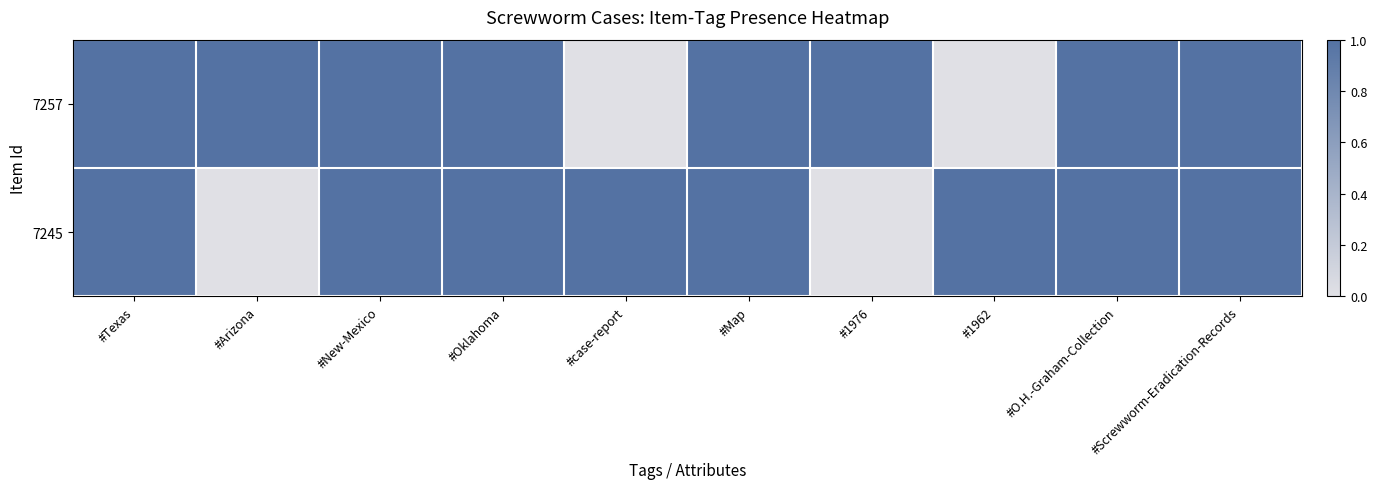

Reading right to left, transcribe all the data shown in this chart.

7257: #Screwworm-Eradication-Records=1	#O.H.-Graham-Collection=1	#1962=0	#1976=1	#Map=1	#case-report=0	#Oklahoma=1	#New-Mexico=1	#Arizona=1	#Texas=1
7245: #Screwworm-Eradication-Records=1	#O.H.-Graham-Collection=1	#1962=1	#1976=0	#Map=1	#case-report=1	#Oklahoma=1	#New-Mexico=1	#Arizona=0	#Texas=1